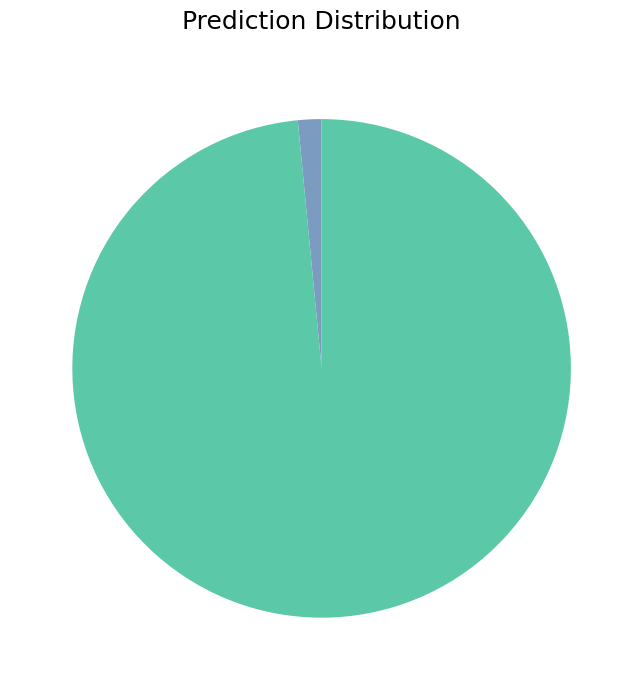

Is there any slice that represents more than half of the pie?

Yes